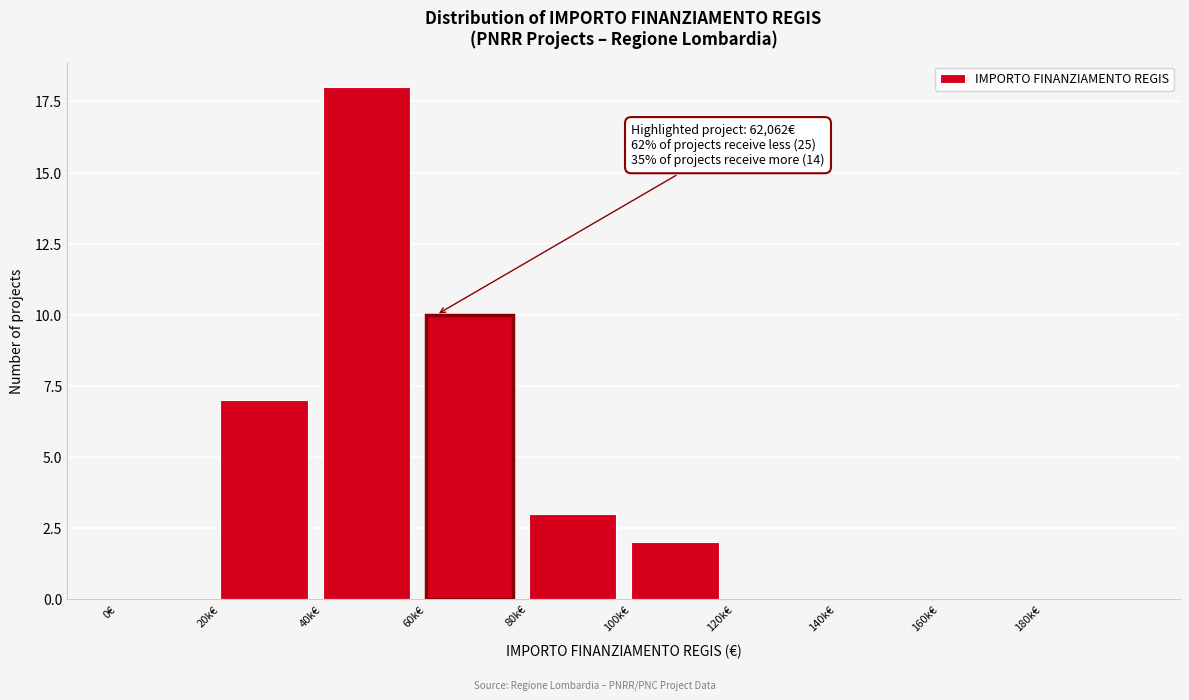

Reading left to right, list all the values displayed in this chart.

0€=0	20k€=7	40k€=18	60k€=10	80k€=3	100k€=2	120k€=0	140k€=0	160k€=0	180k€=0